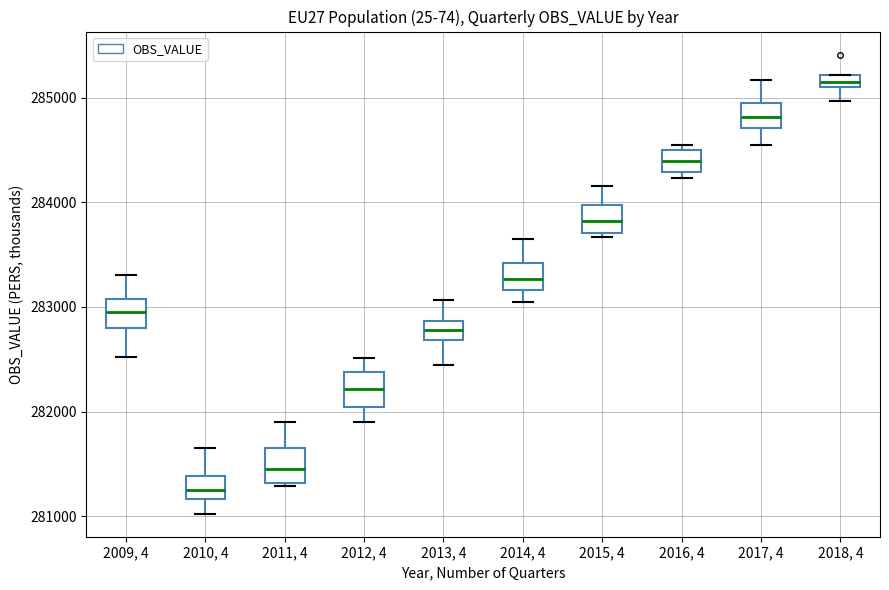

Which box has the highest median line?

2018, 4